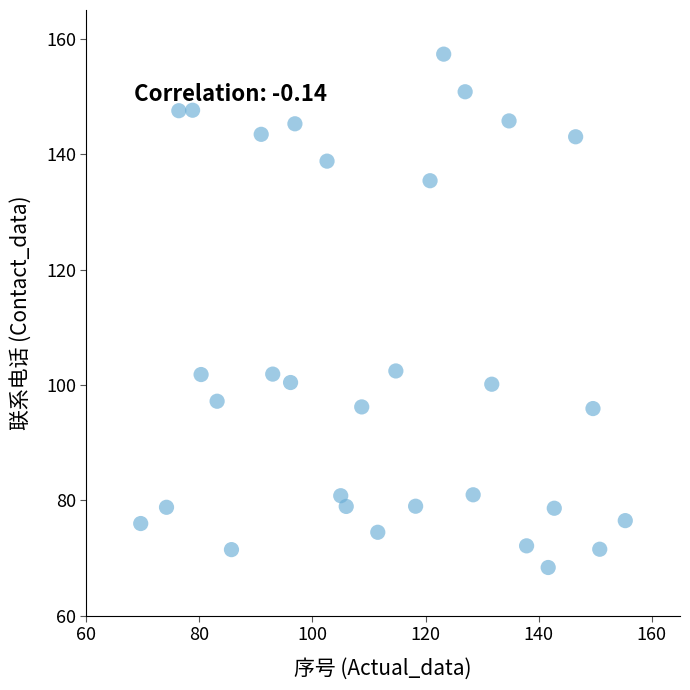

What is the range of Y values (max minus min)?

89.0